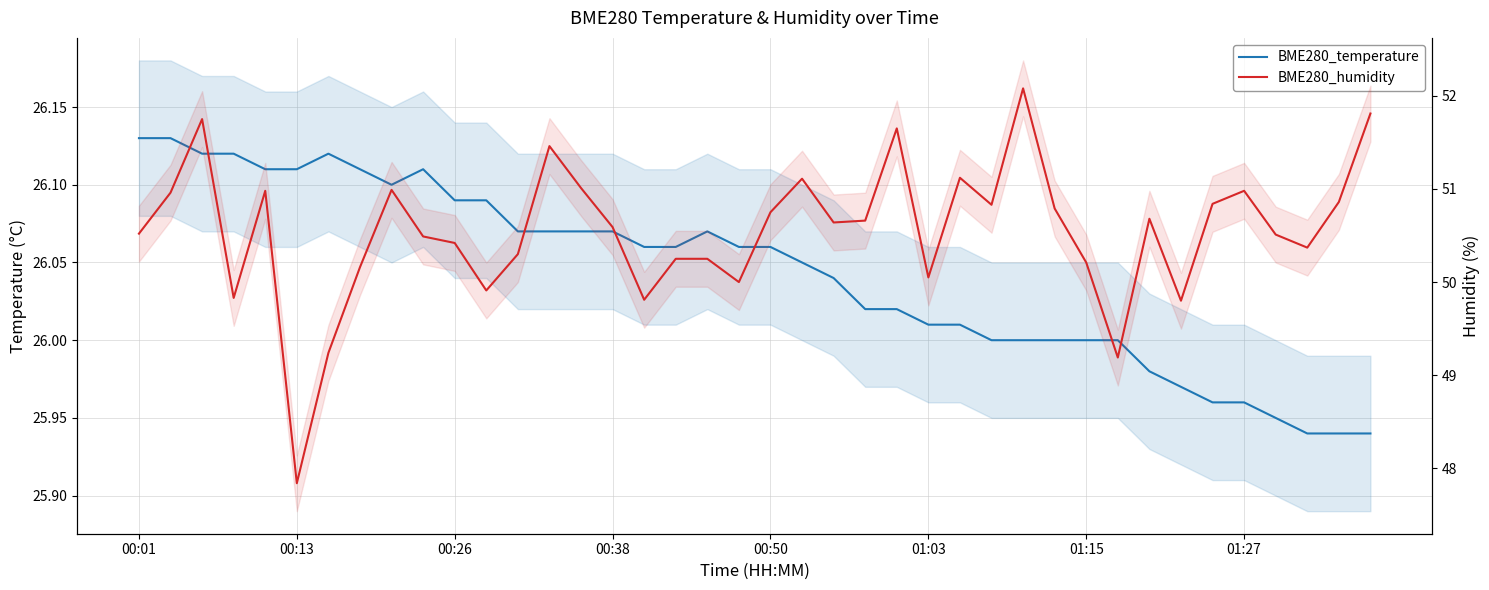

How many lines are shown in the chart?

2